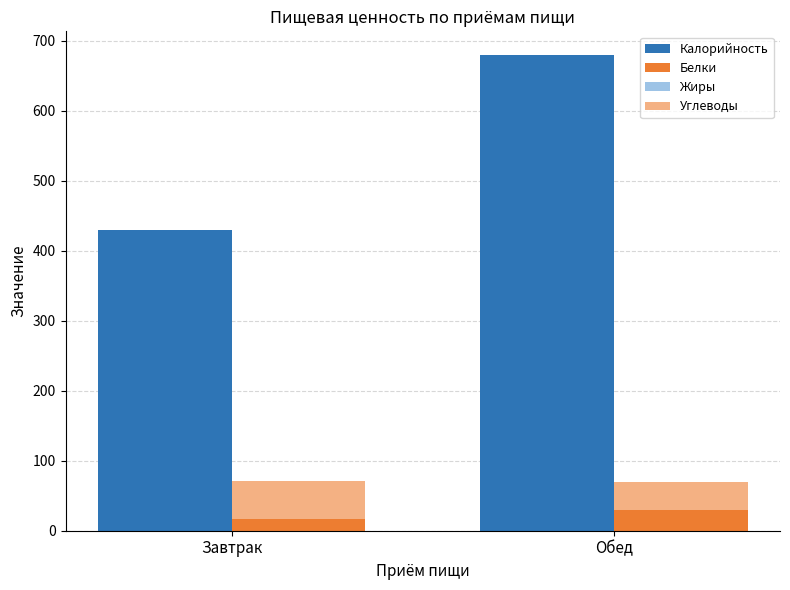

How many bars are there in total?

4